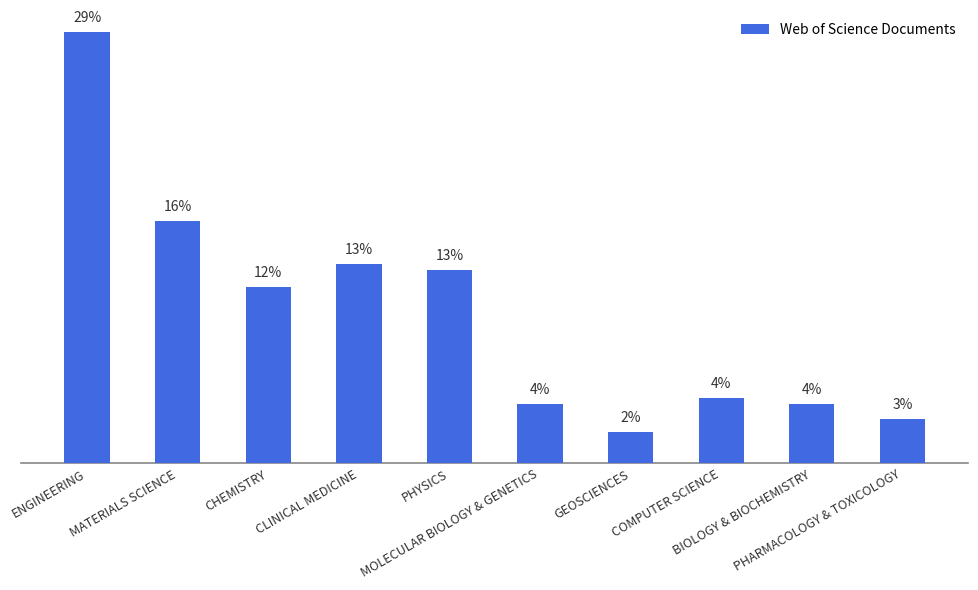

How many bars are there in total?

10